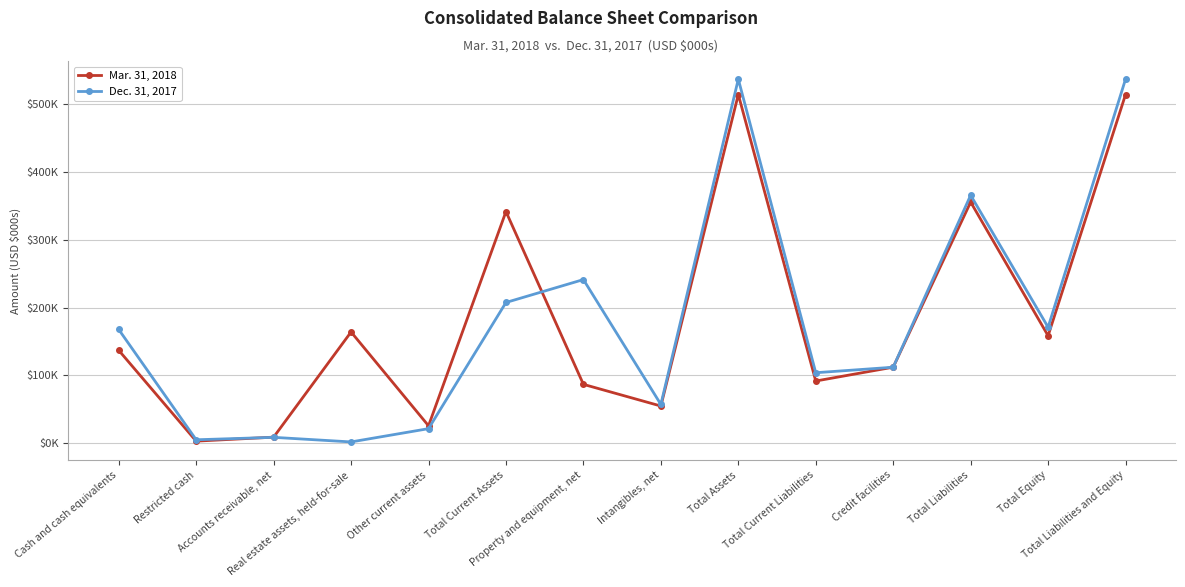

What is the difference between the Dec. 31, 2017 values at Other current assets and Total Liabilities?

344029